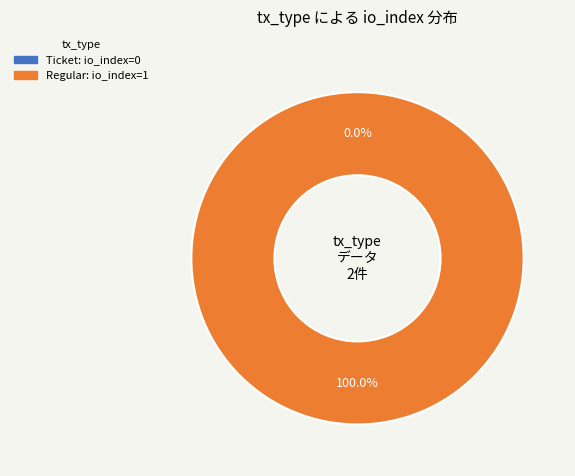

How many slices are in this pie chart?

2